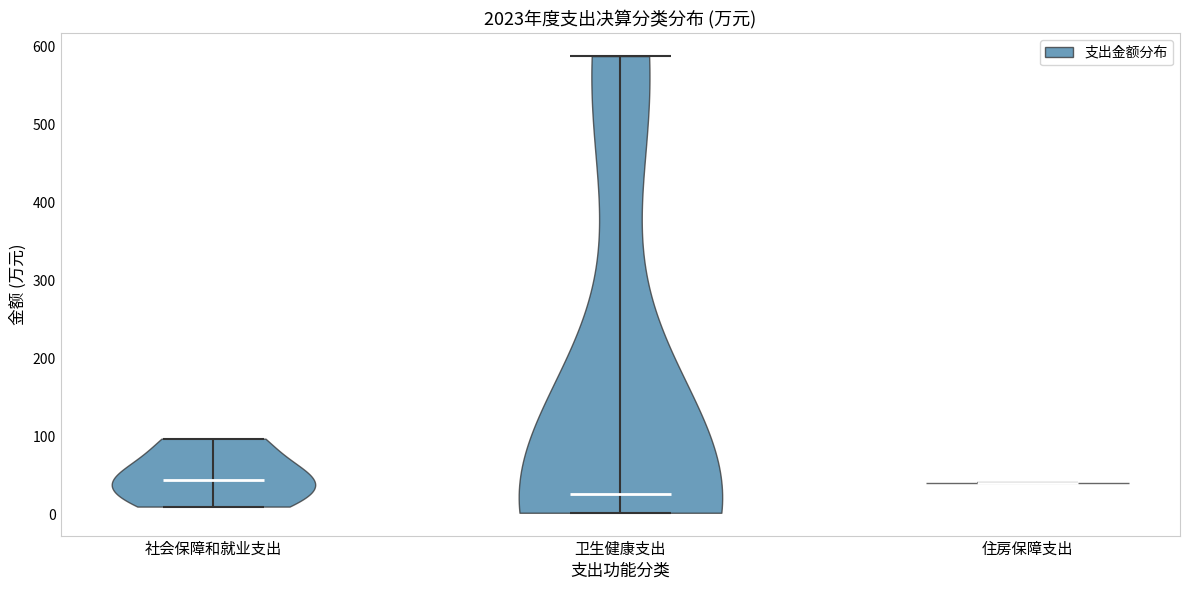

Reading left to right, read every violin against the y-axis: where its median line is, and the lowest and highest points it reaches. The values are not printed on the chart, so give them approximately, as read against the axis.

社会保障和就业支出: median line 40, lowest point 10, highest point 100
卫生健康支出: median line 30, lowest point 0, highest point 590
住房保障支出: median line 40, lowest point 40, highest point 40